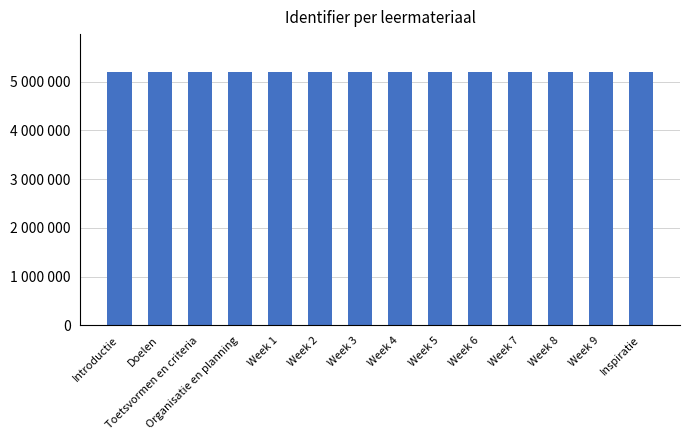

Which category has the lowest value across all series?

Introductie